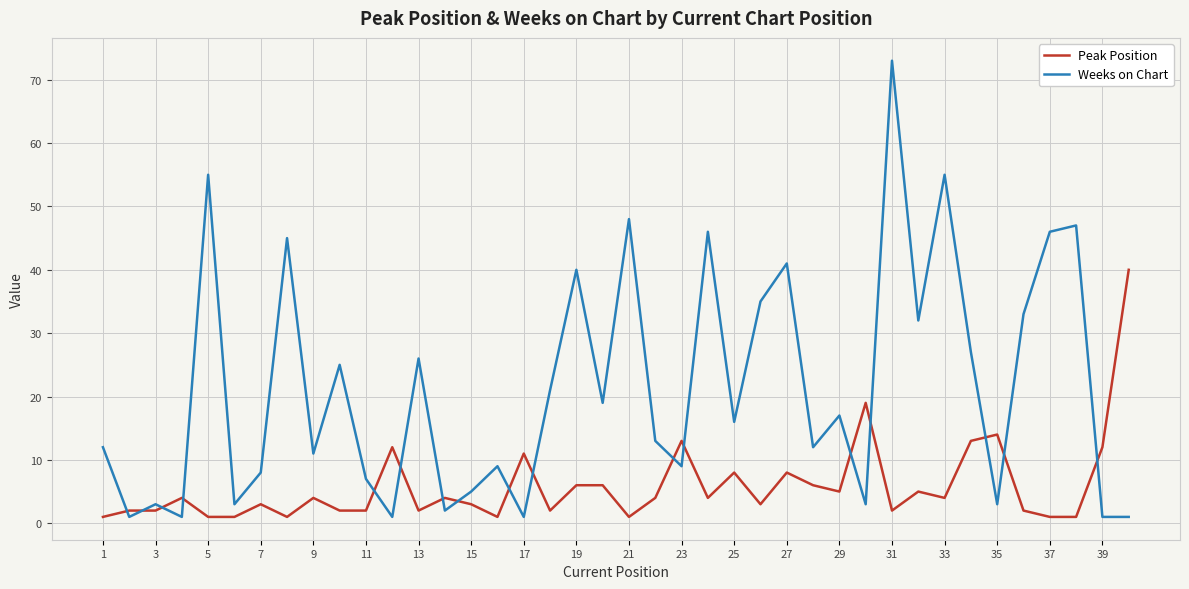

How many times do Peak Position and Weeks on Chart cross each other?

17